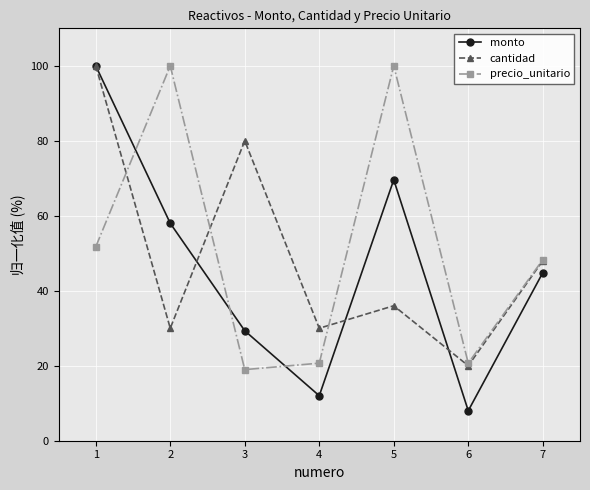

Rank the series at 4 from highest to lowest value.

cantidad, precio_unitario, monto